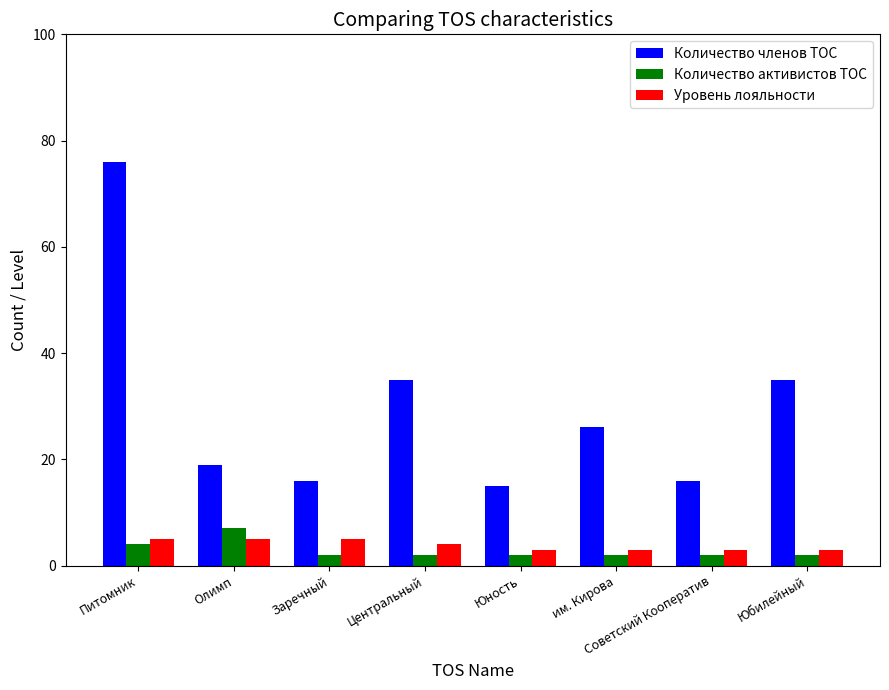

Reading left to right, transcribe all the data shown in this chart.

Количество членов ТОС: Питомник=76	Олимп=19	Заречный=16	Центральный=35	Юность=15	им. Кирова=26	Советский Кооператив=16	Юбилейный=35
Количество активистов ТОС: Питомник=4	Олимп=7	Заречный=2	Центральный=2	Юность=2	им. Кирова=2	Советский Кооператив=2	Юбилейный=2
Уровень лояльности: Питомник=5	Олимп=5	Заречный=5	Центральный=4	Юность=3	им. Кирова=3	Советский Кооператив=3	Юбилейный=3